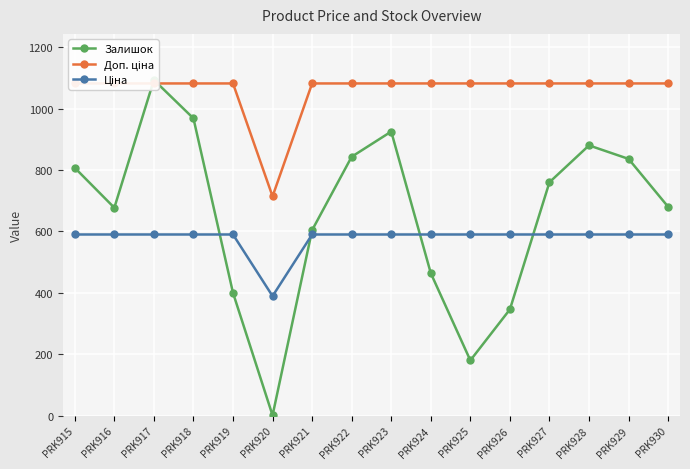

Which category has the lowest value in the Доп. ціна series?

PRK920